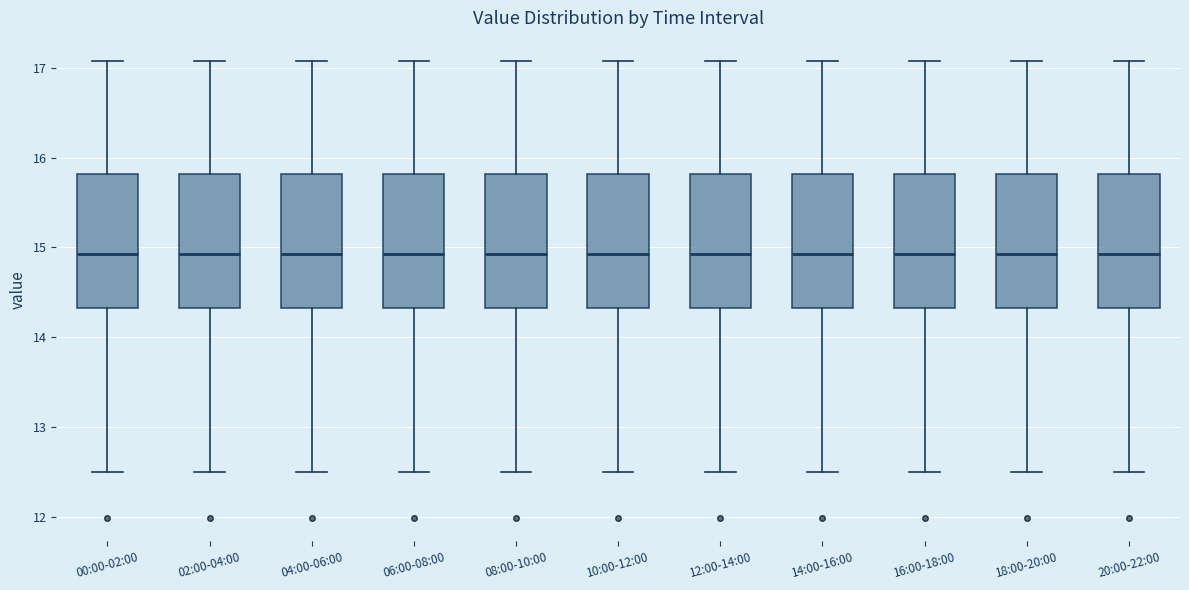

Where is the lower edge of the box for 12:00-14:00 on the y-axis? The values are not printed on the chart, so give them approximately, as read against the axis.

14.3